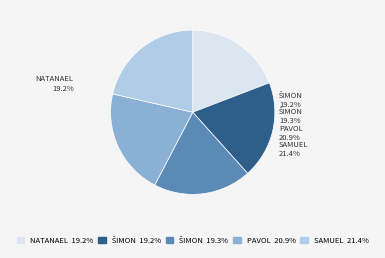

Is it true that Troiak Šimon is 19% of the pie?

True